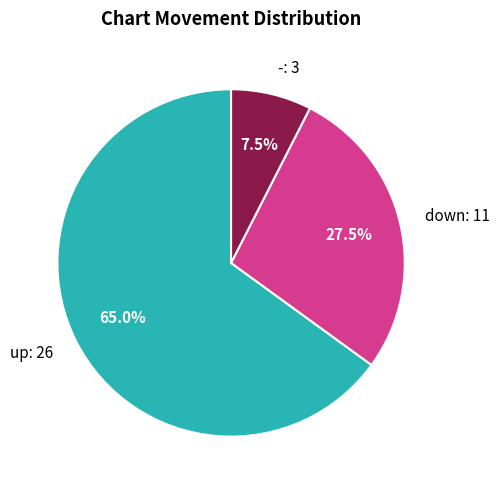

Between up: 26 and down: 11, which is larger?

up: 26